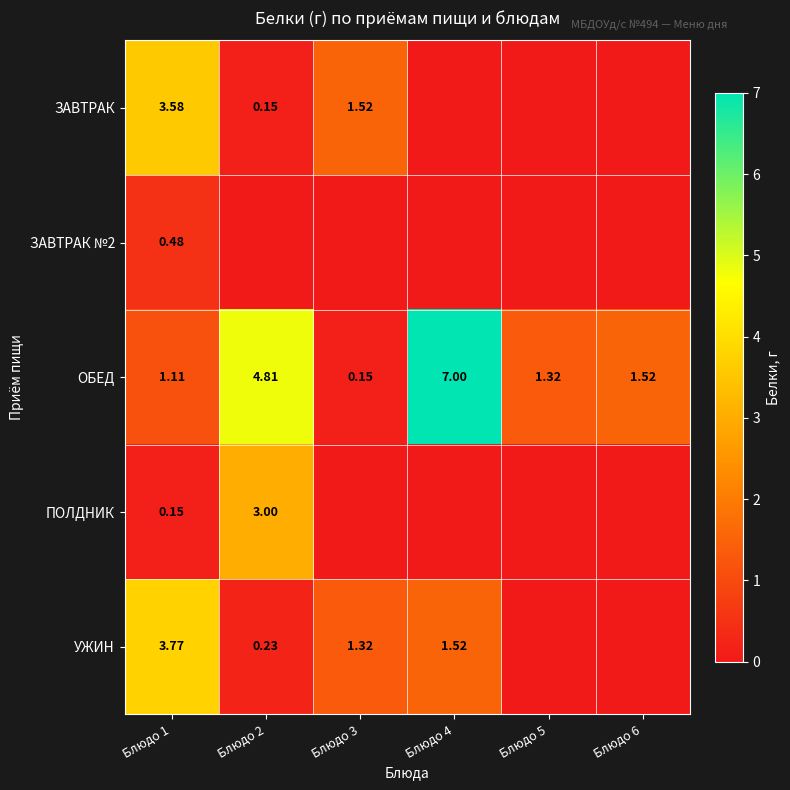

What is the difference between the ЗАВТРАК values at Блюдо 4 and Блюдо 2?

0.1